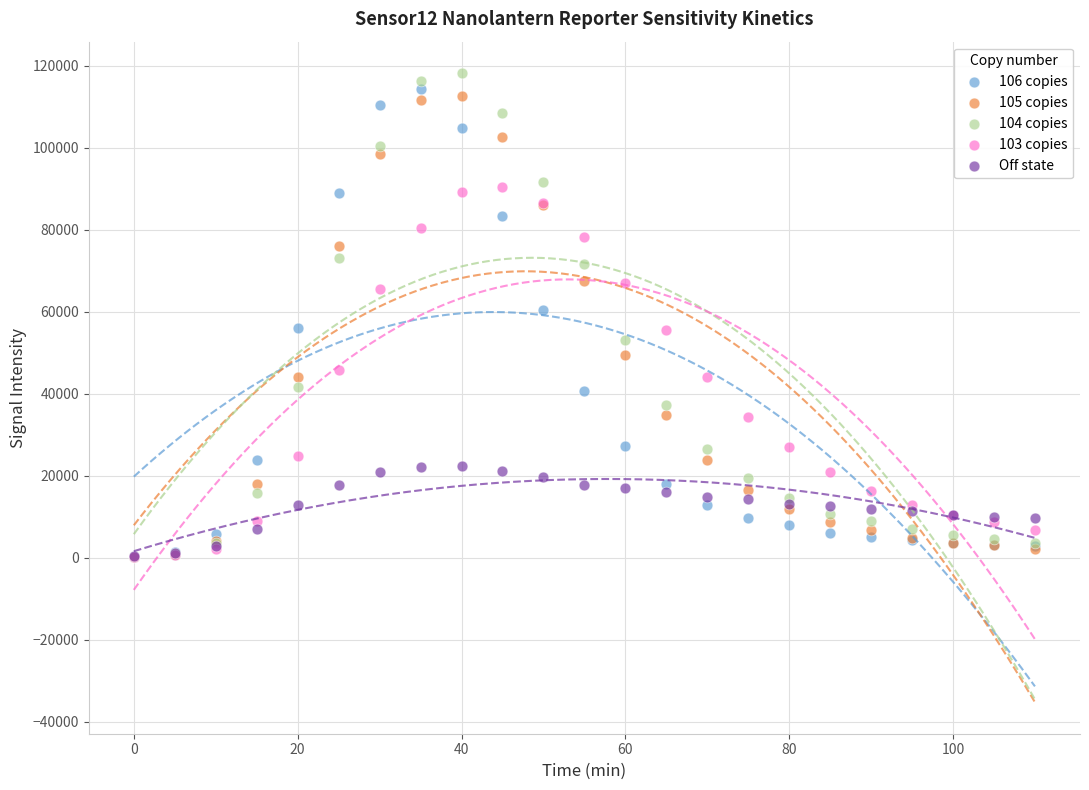

What are all the series names shown in the legend?

106 copies, 105 copies, 104 copies, 103 copies, Off state